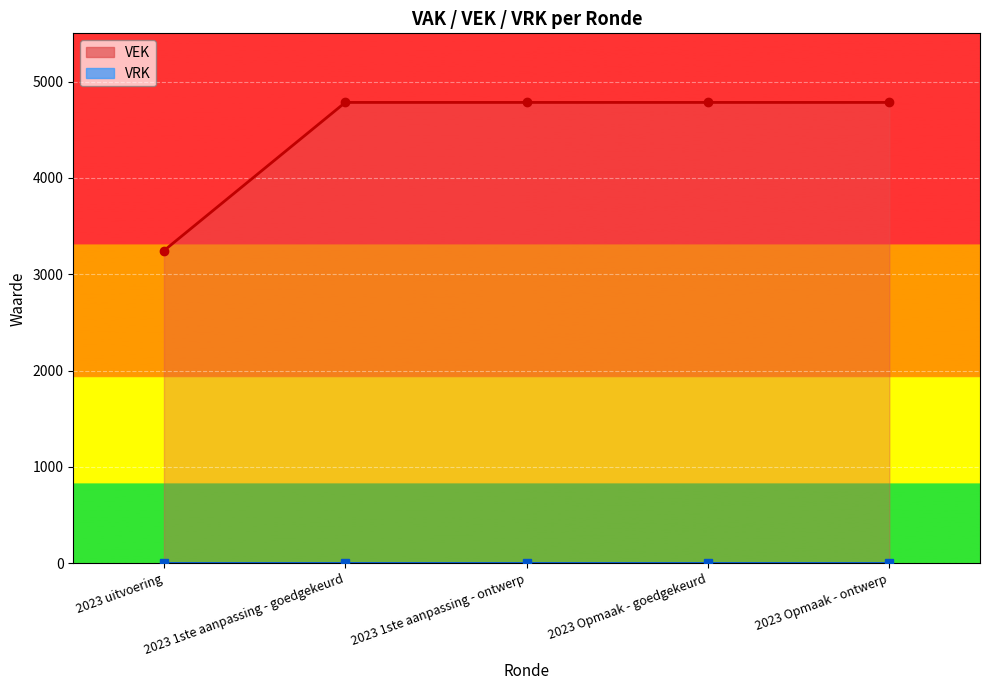

The chart shows a value of 4783 at 2023 1ste aanpassing - ontwerp. True or false?

True